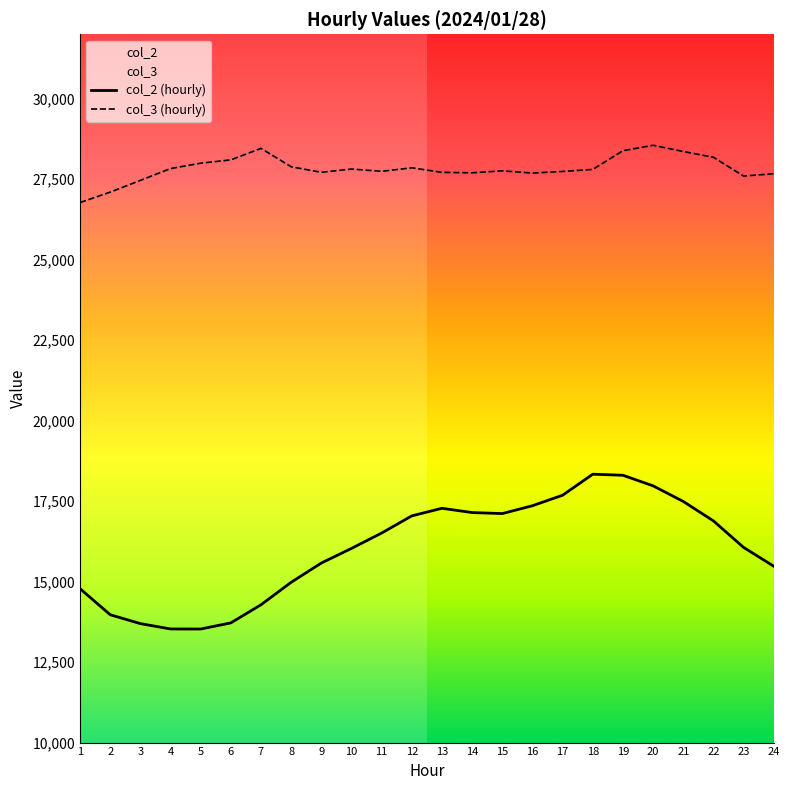

The col_3 series shows 42490 at 11. True or false?

False